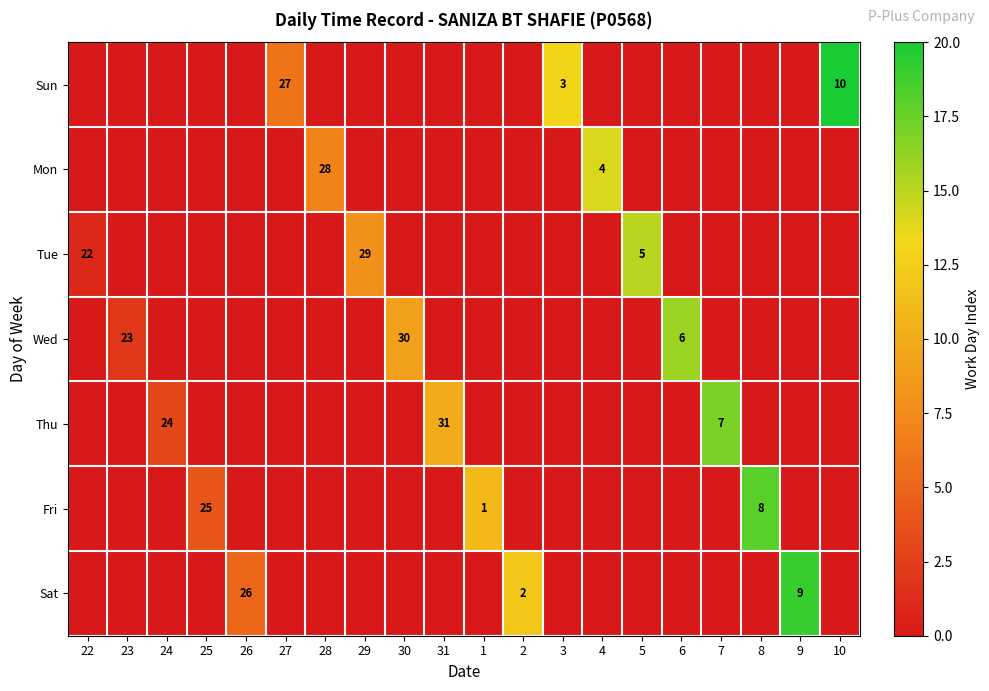

The value of Thu at 24 is 24. True or false?

True